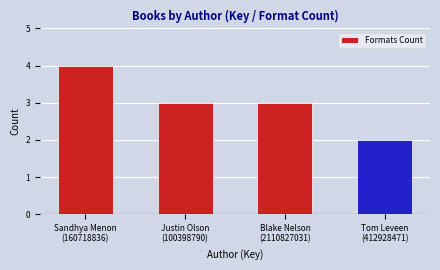

Reading left to right, list all the values displayed in this chart.

4	3	3	2